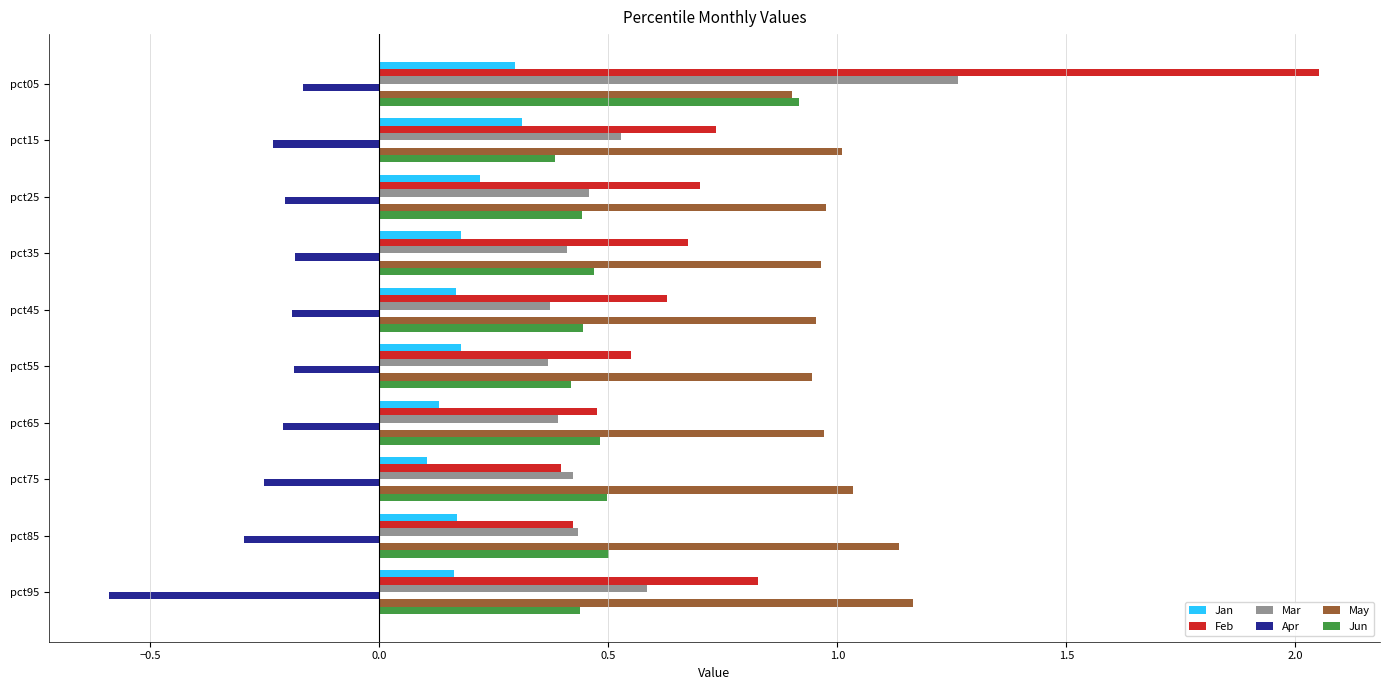

What is the total value across all series at pct75?

2.2